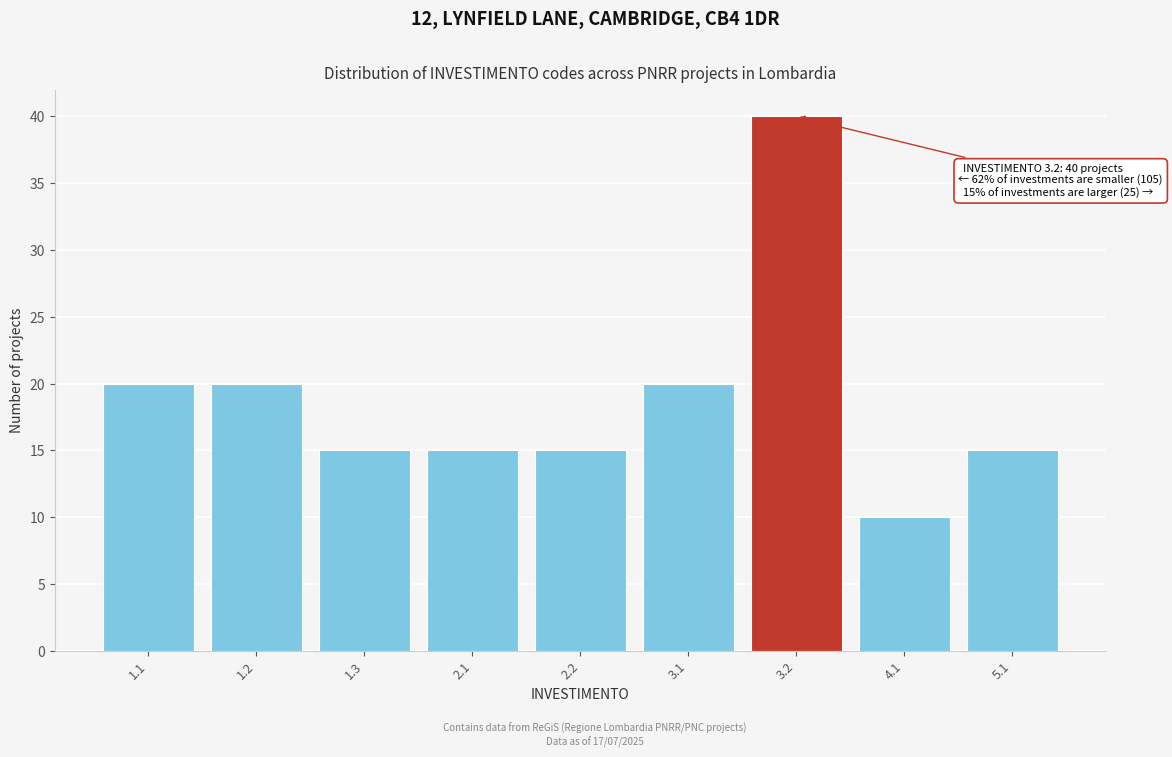

Reading right to left, extract all data points from this chart.

15	10	40	20	15	15	15	20	20